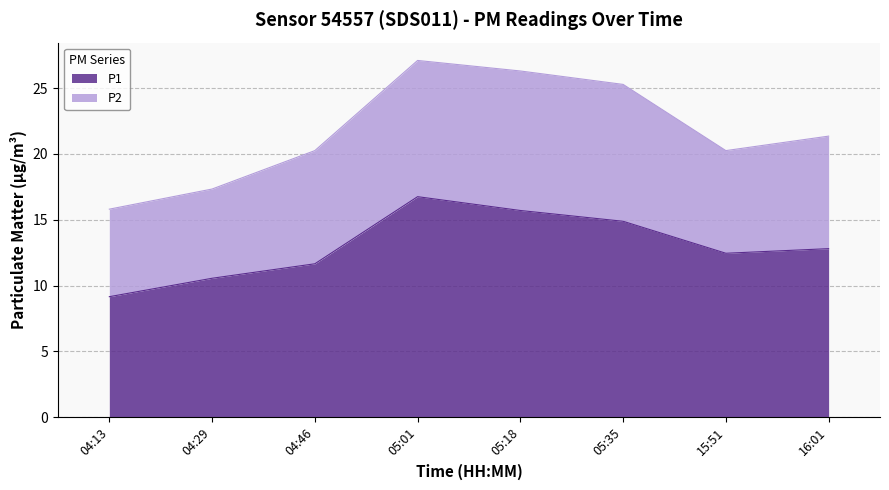

What is the average value?

13.0